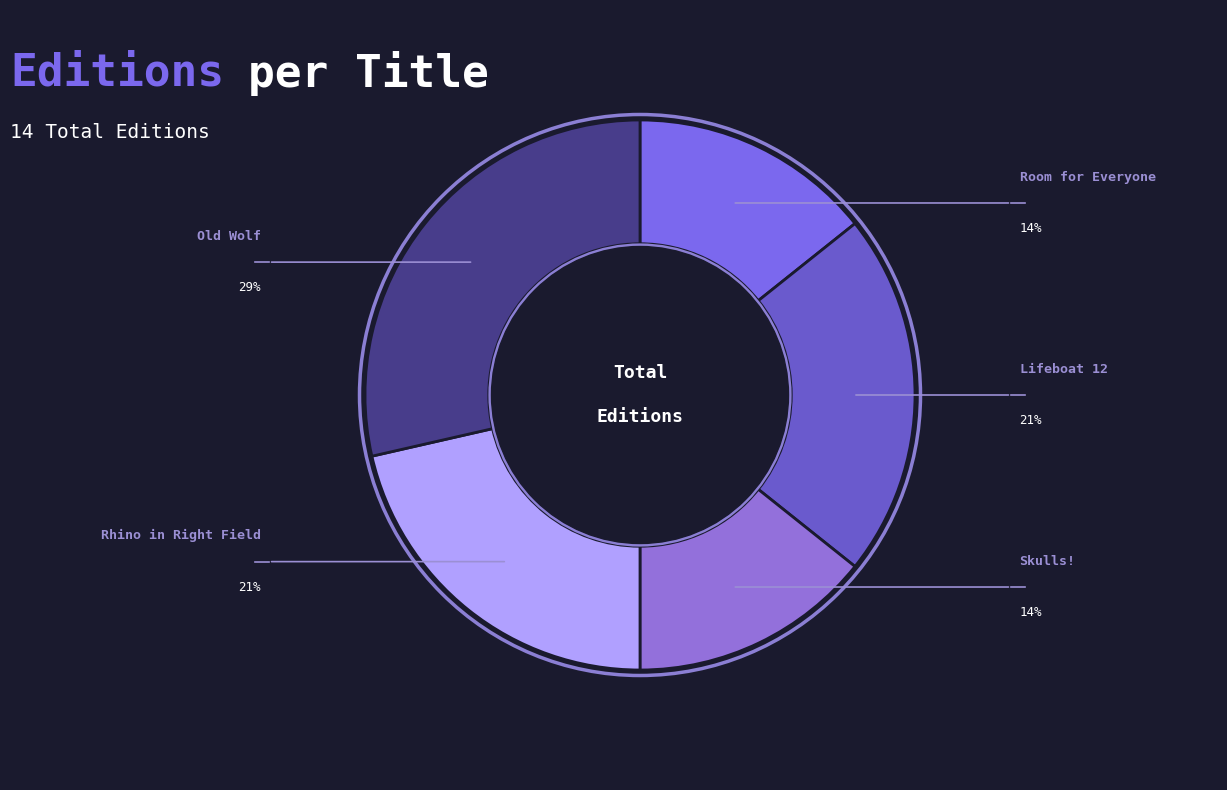

Count the number of slices in the pie.

5